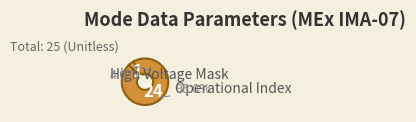

What is the majority slice?

Operational Index